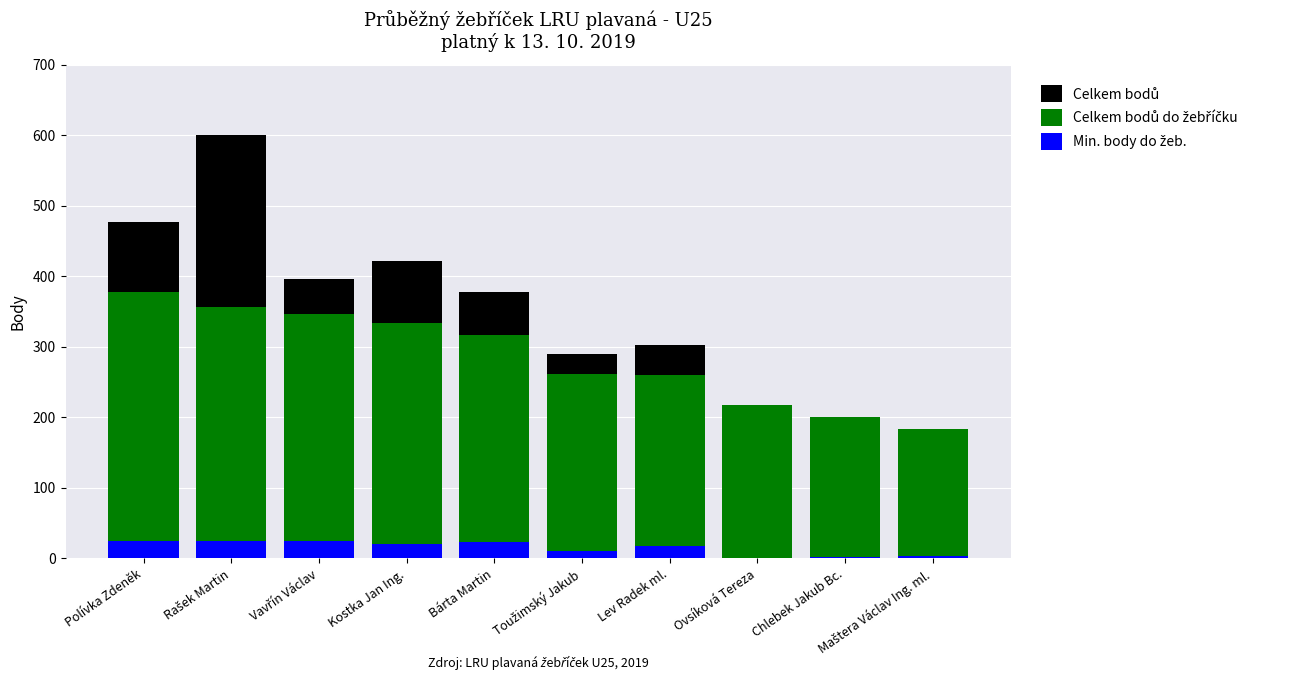

What is the difference between the Celkem bodů values at Toužimský Jakub and Chlebek Jakub Bc.?

88